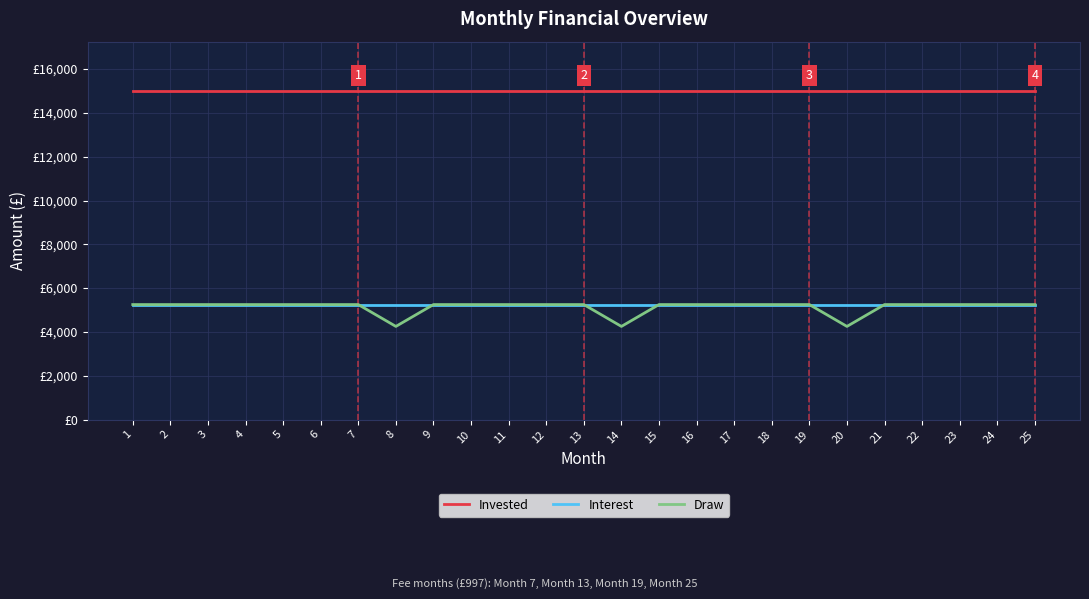

Which series has the largest total across all categories?

Invested